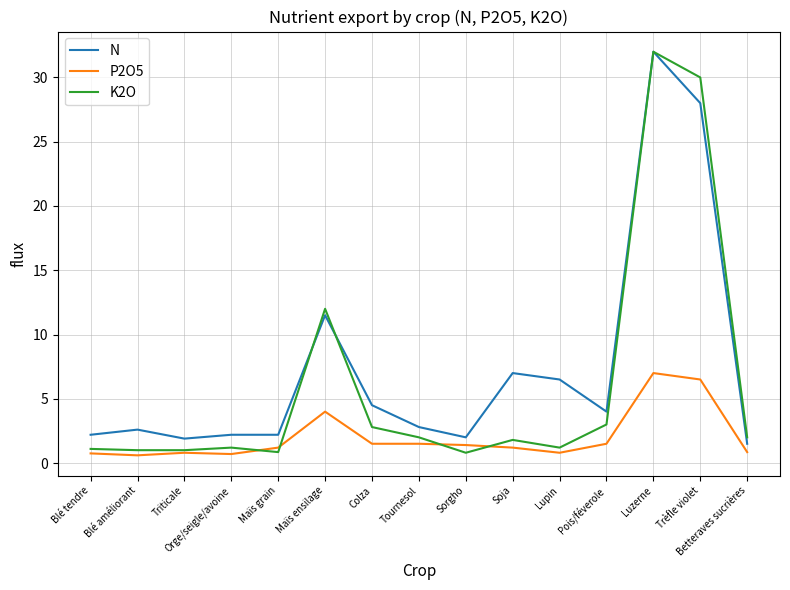

What is the approximate value of K2O at Maïs ensilage?

12.0